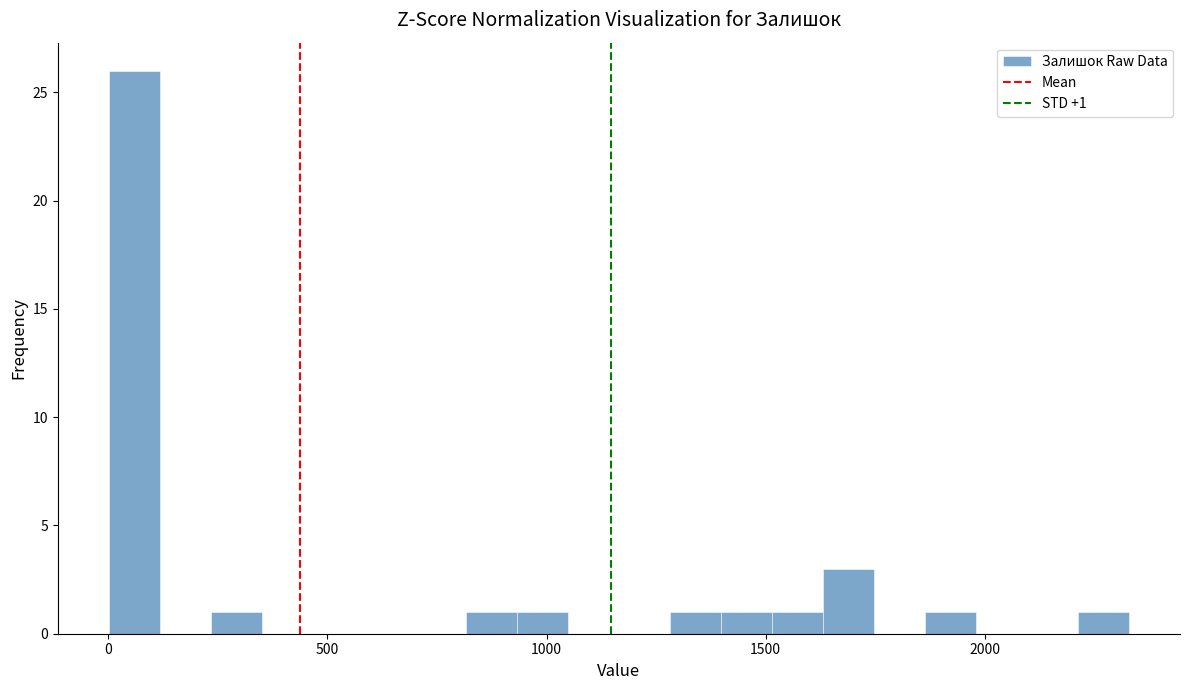

Around what value on the x-axis is the tallest bar? Give the approximate position of its centre, as read against the axis.

50